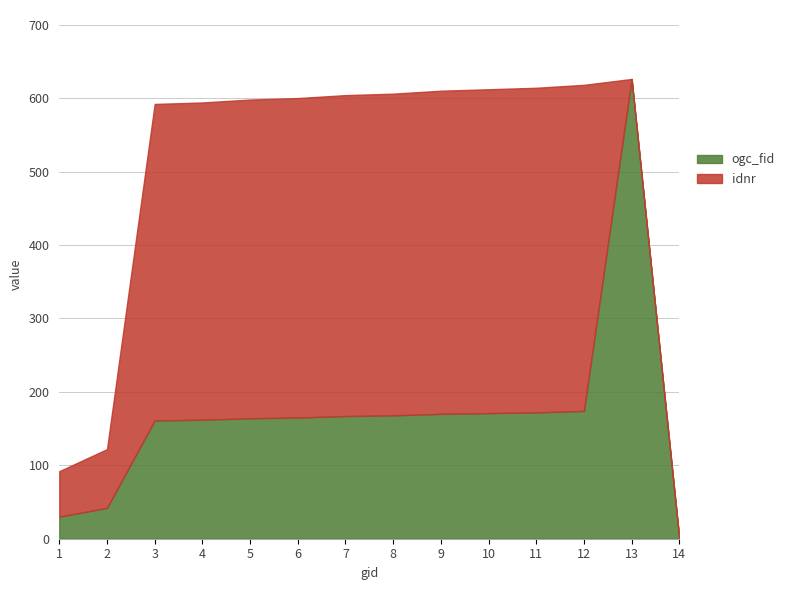

At how many categories does at least one series exceed 592?

1